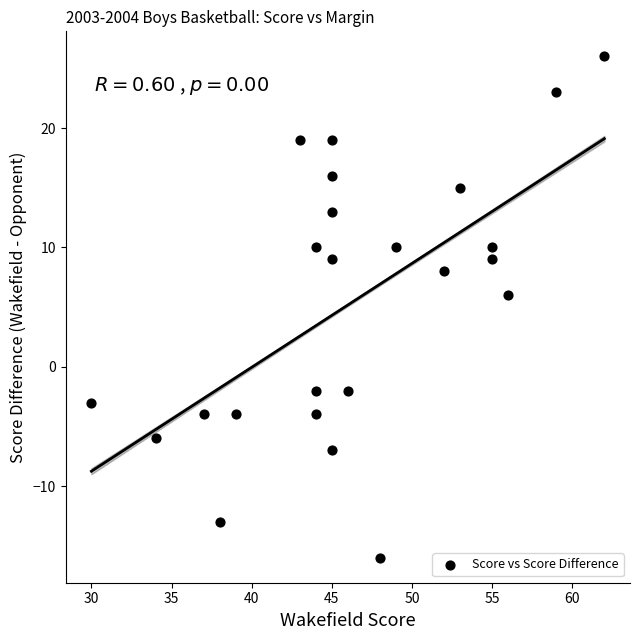

What Y value in the scatter plot is closest to 5?

6